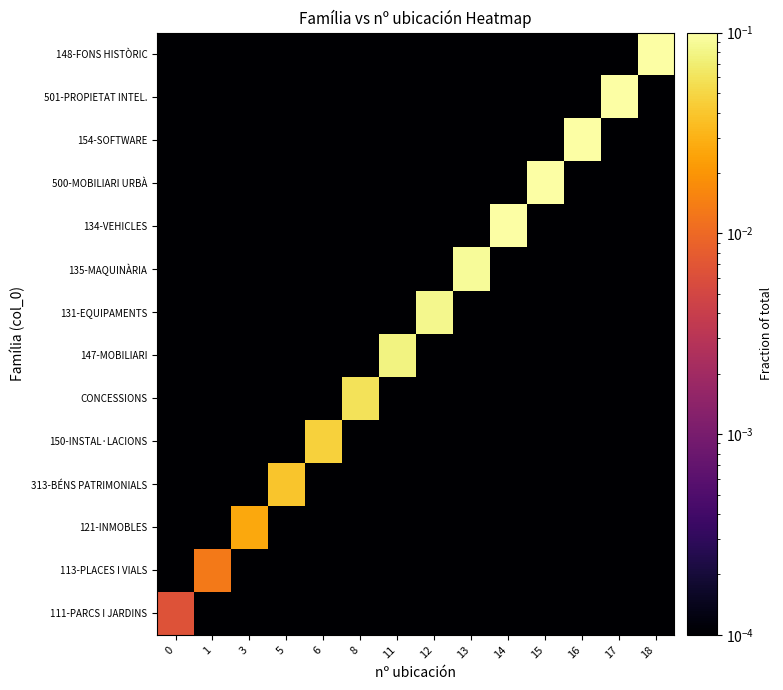

List the series in order of their peak value, lowest first.

111-PARCS I JARDINS, 113-PLACES I VIALS, 121-INMOBLES, 313-BÉNS PATRIMONIALS, 150-INSTAL·LACIONS, CONCESSIONS, 147-MOBILIARI, 131-EQUIPAMENTS, 135-MAQUINÀRIA, 134-VEHICLES, 500-MOBILIARI URBÀ, 154-SOFTWARE, 501-PROPIETAT INTEL., 148-FONS HISTÒRIC